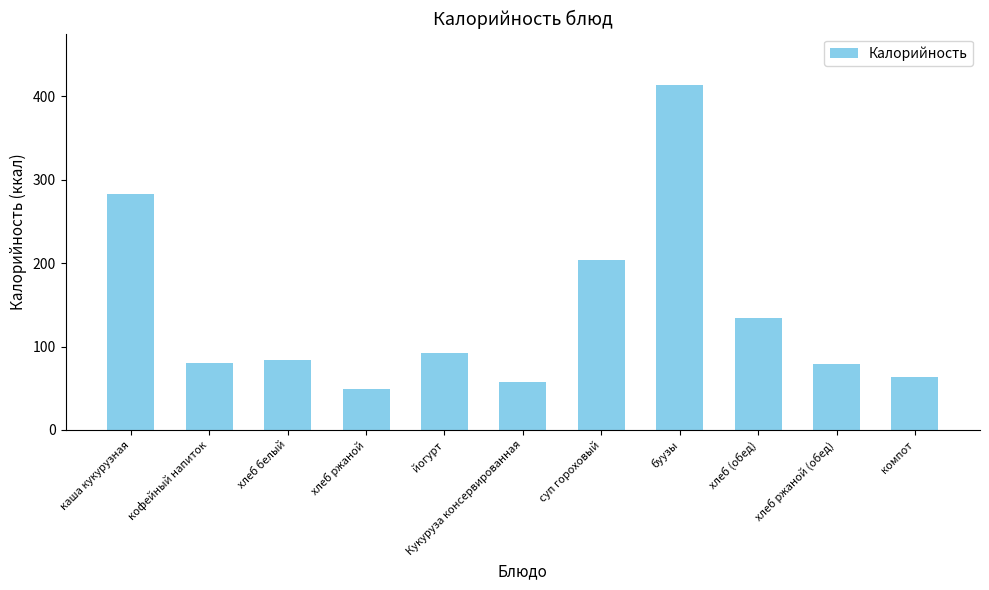

What is the change in value from Кукуруза консервированная to компот?

+5.5